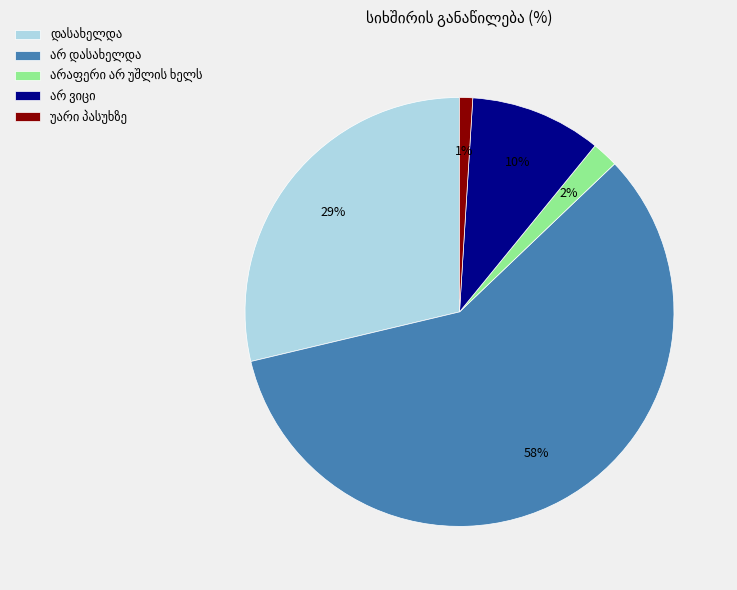

To the nearest percent, what is the difference between the largest and smallest slice percentages?

57%